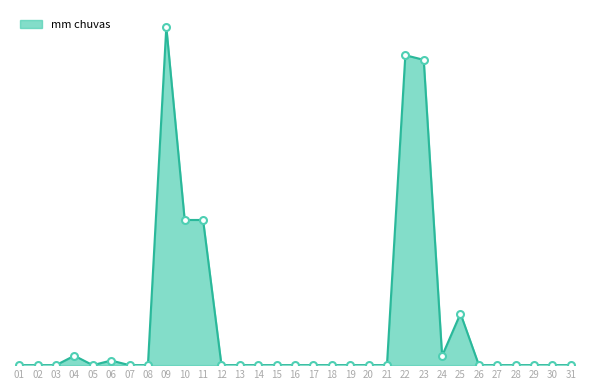

What is the average value?

2.3